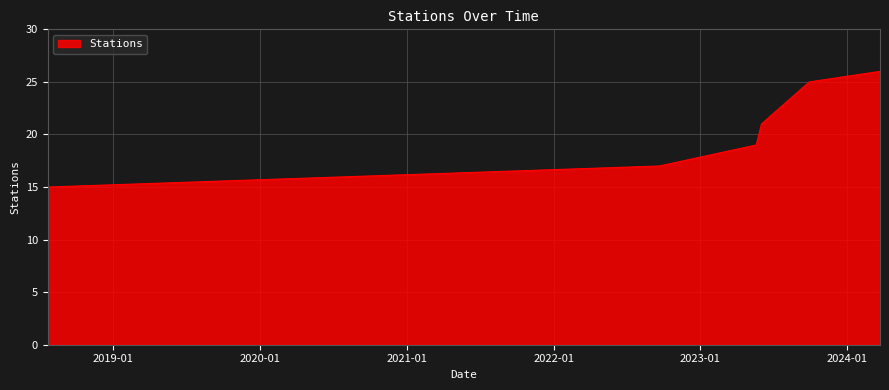

What is the minimum value shown in the chart?

15